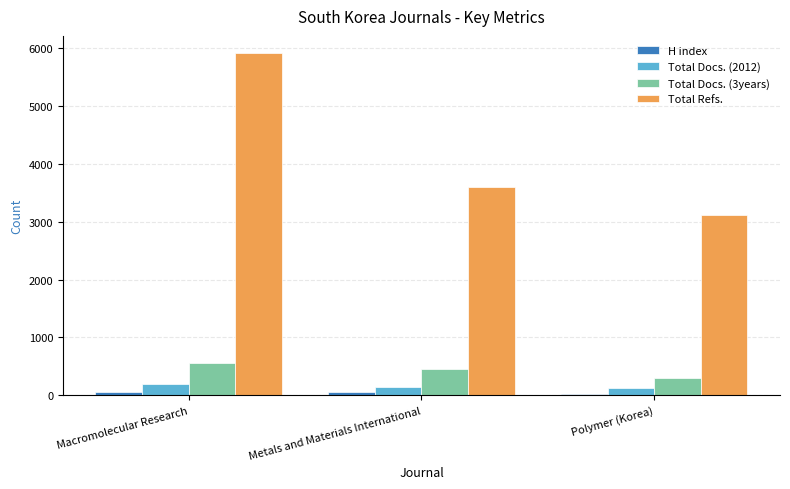

Where does the Total Refs. series first go above 3602?

Macromolecular Research